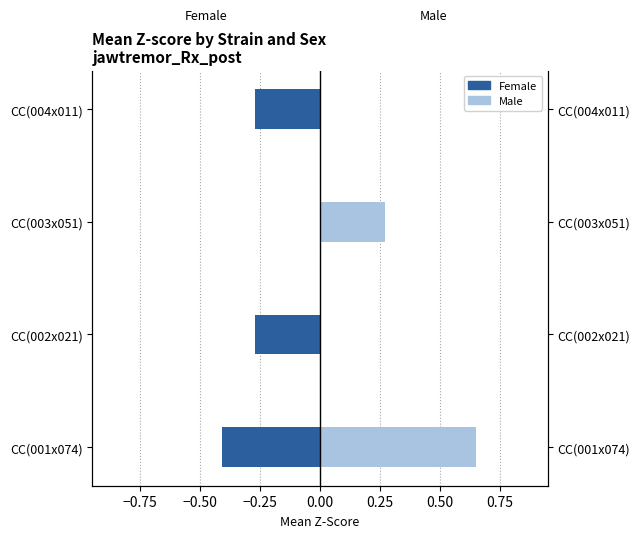

How many values in the Female series are below 0?

3